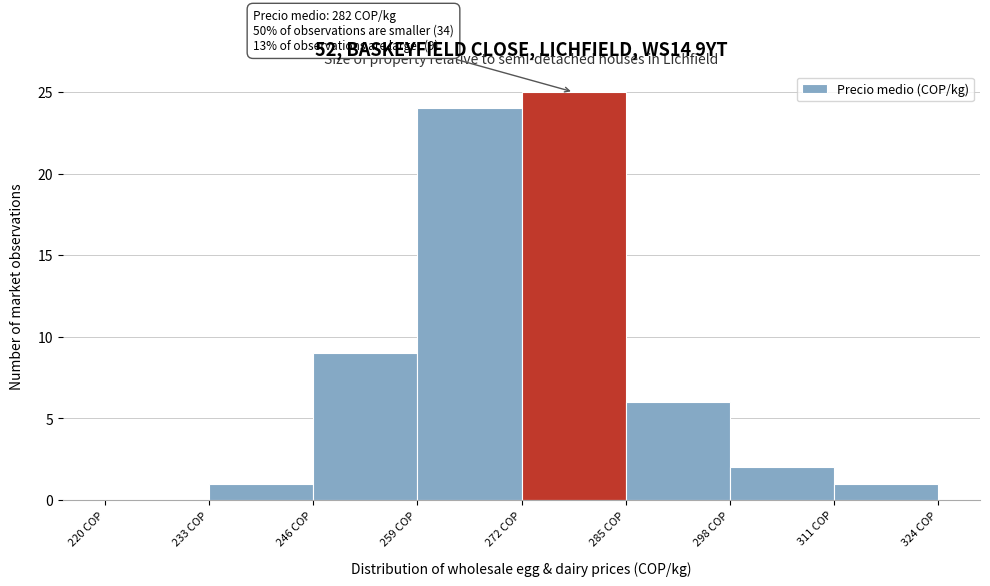

Over which range of the x-axis is the bar tallest?

272 to 285